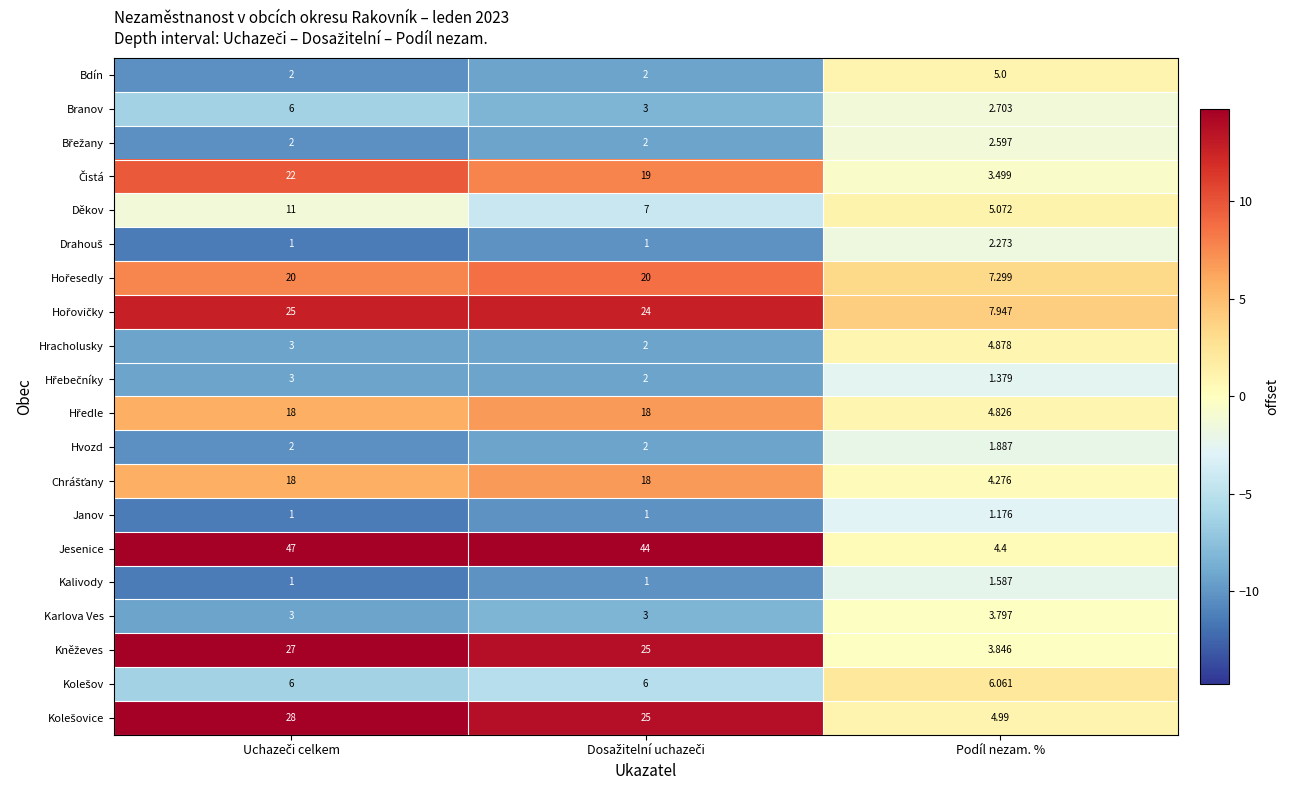

Which series has the largest range (max minus min)?

Jesenice